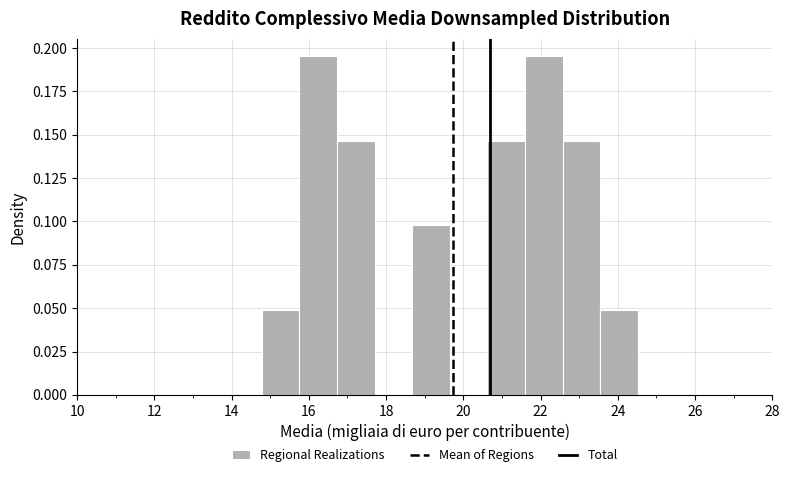

What is the height of the bar covering 14.8 to 15.8 on the x-axis? Neither the bar edges nor the heights are printed on the chart, so give them approximately, as read against the axes.

0.050